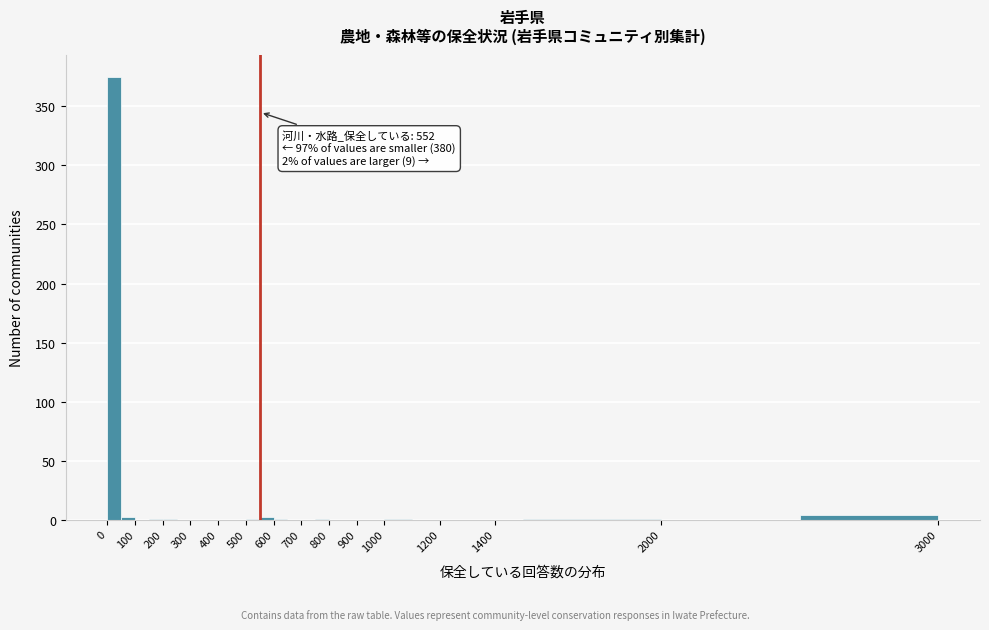

Which range on the x-axis has the tallest bar?

0 to 50